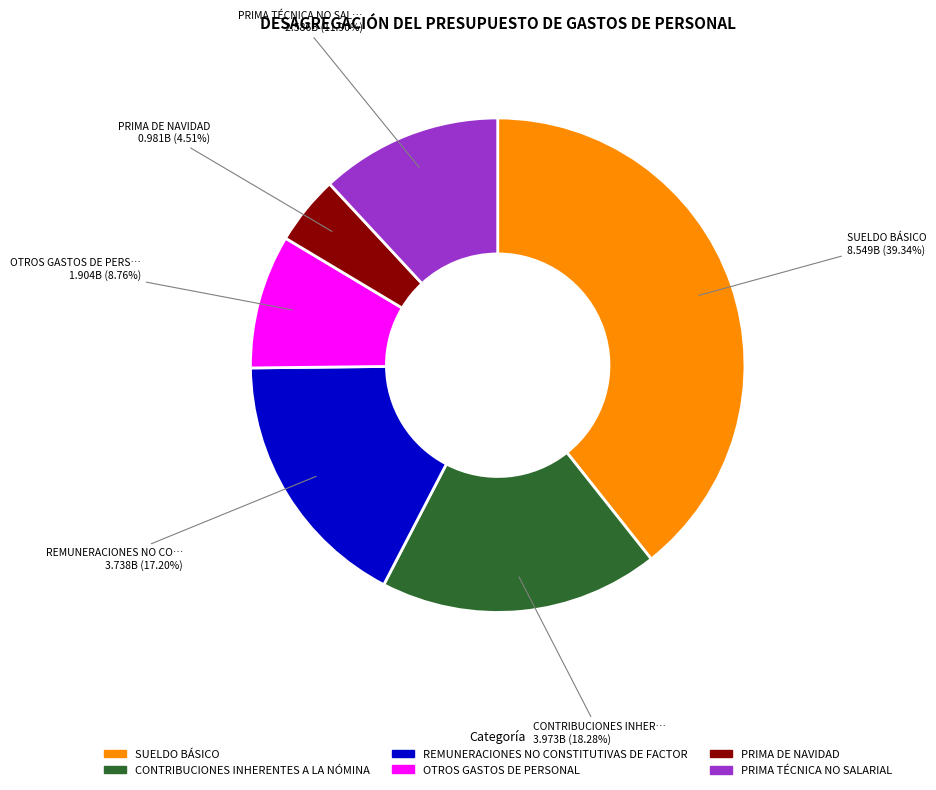

True or false: OTROS GASTOS DE PERSONAL accounts for 17% of the total.

False